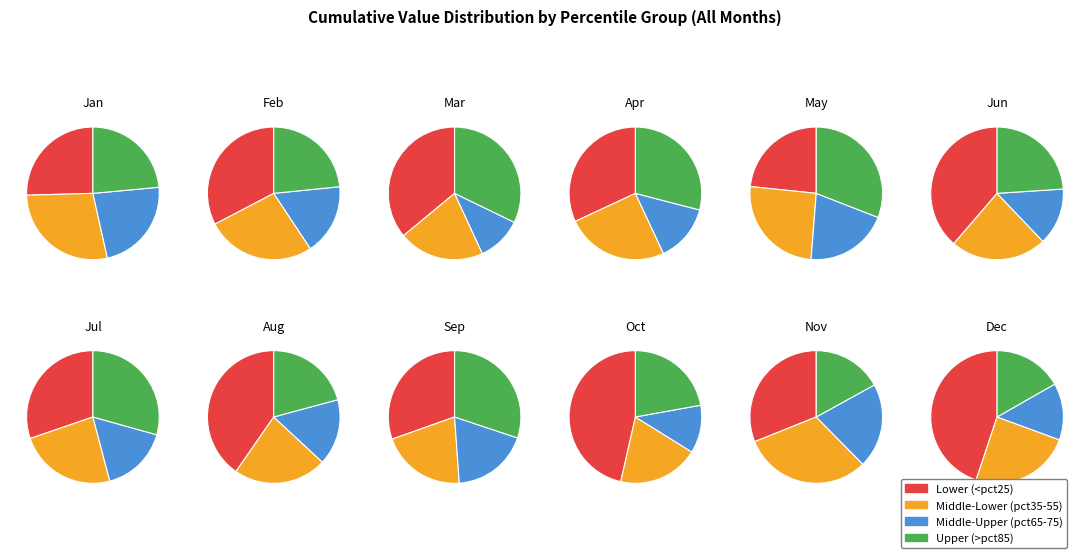

Is it true that pct45 is 2% of the pie?

False